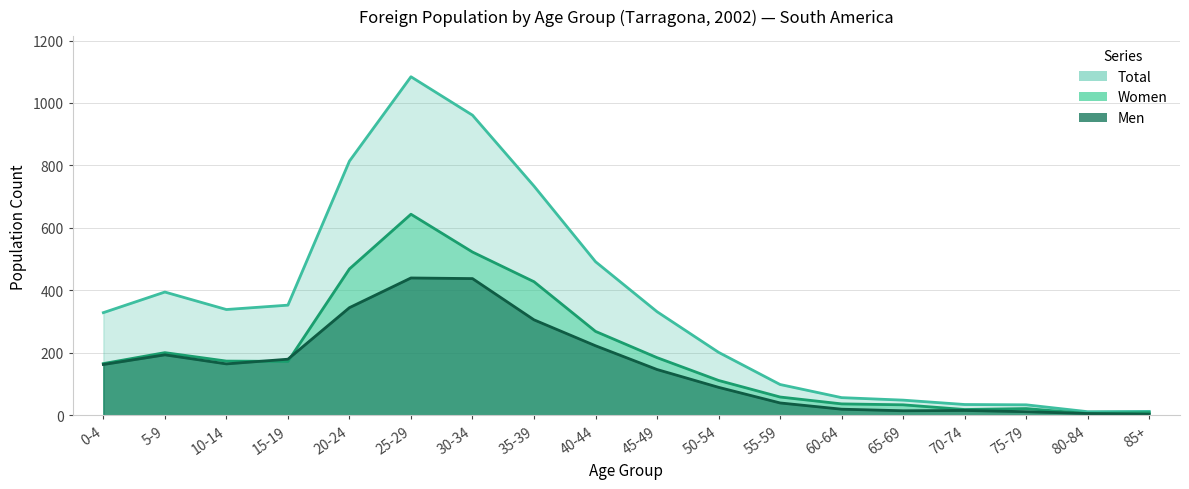

Which series has the widest spread of values?

Total